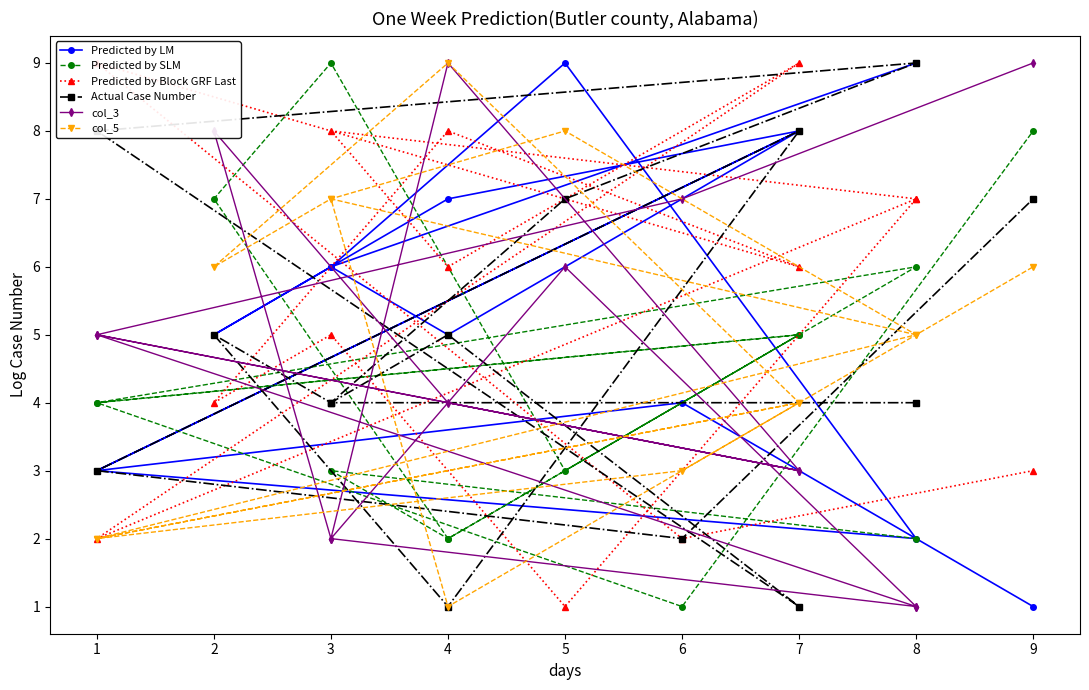

At which category is the sum across all series the highest?

8